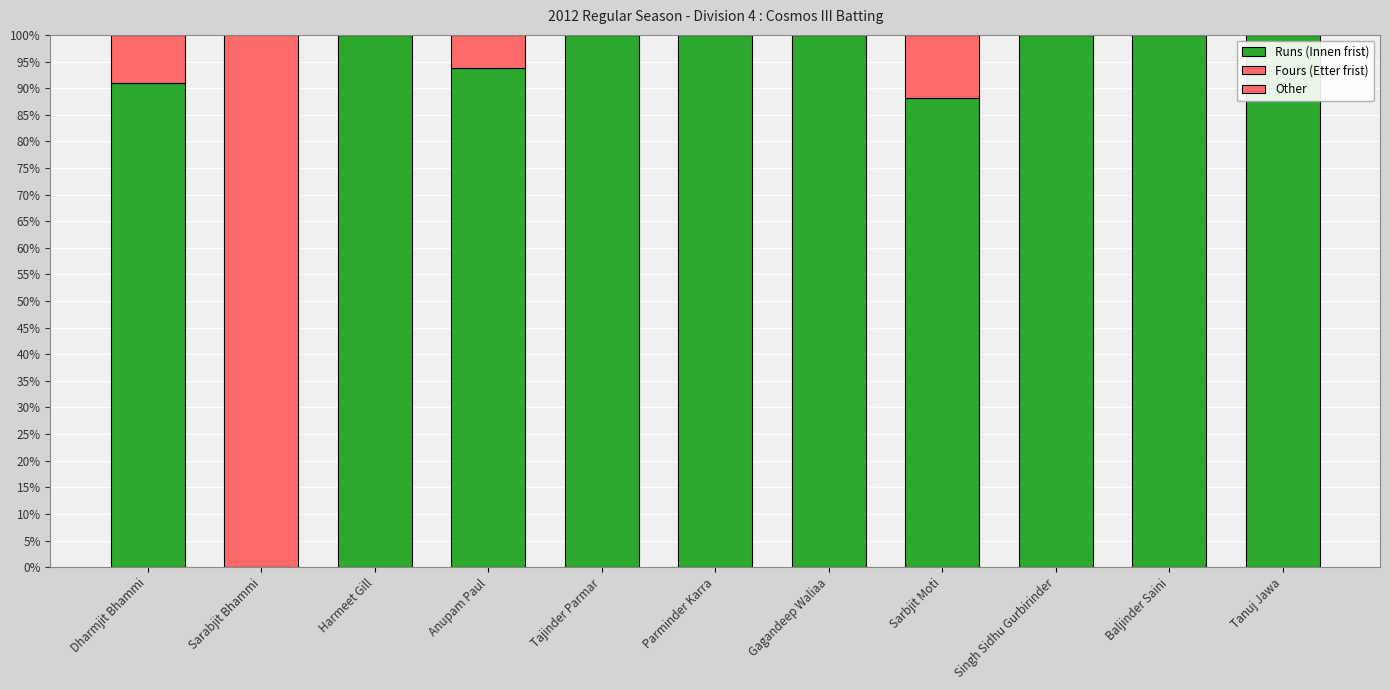

Count the number of categories in the chart.

11